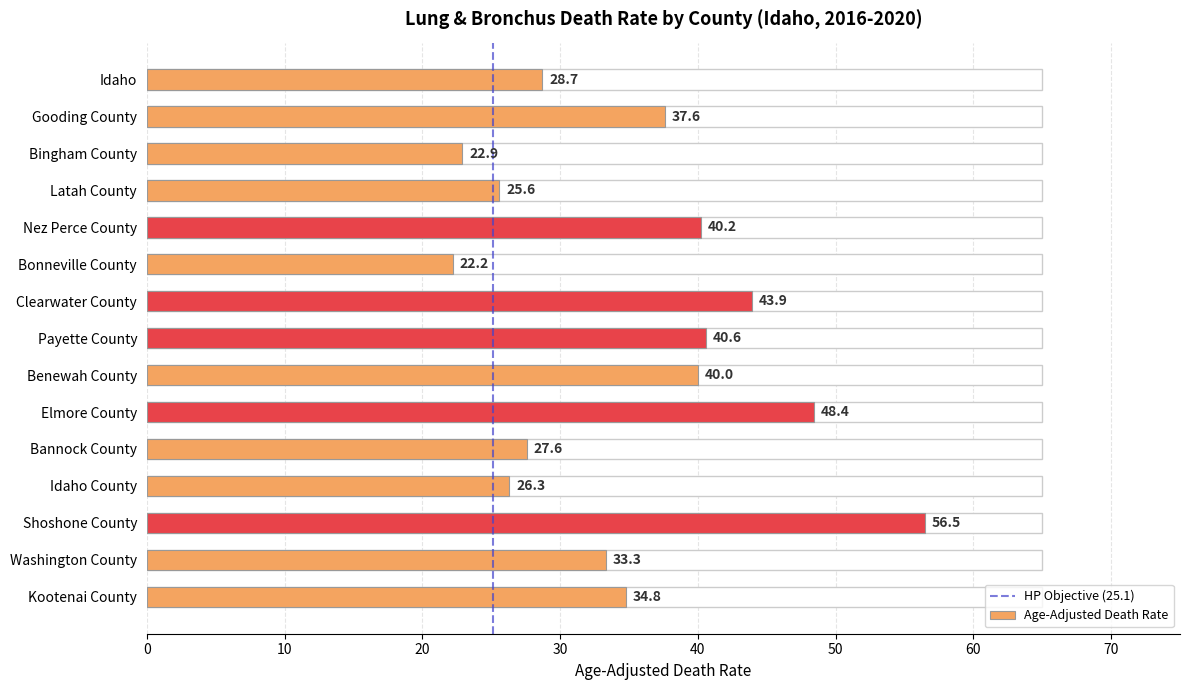

What is the sum of the values at Idaho and Kootenai County?

63.5